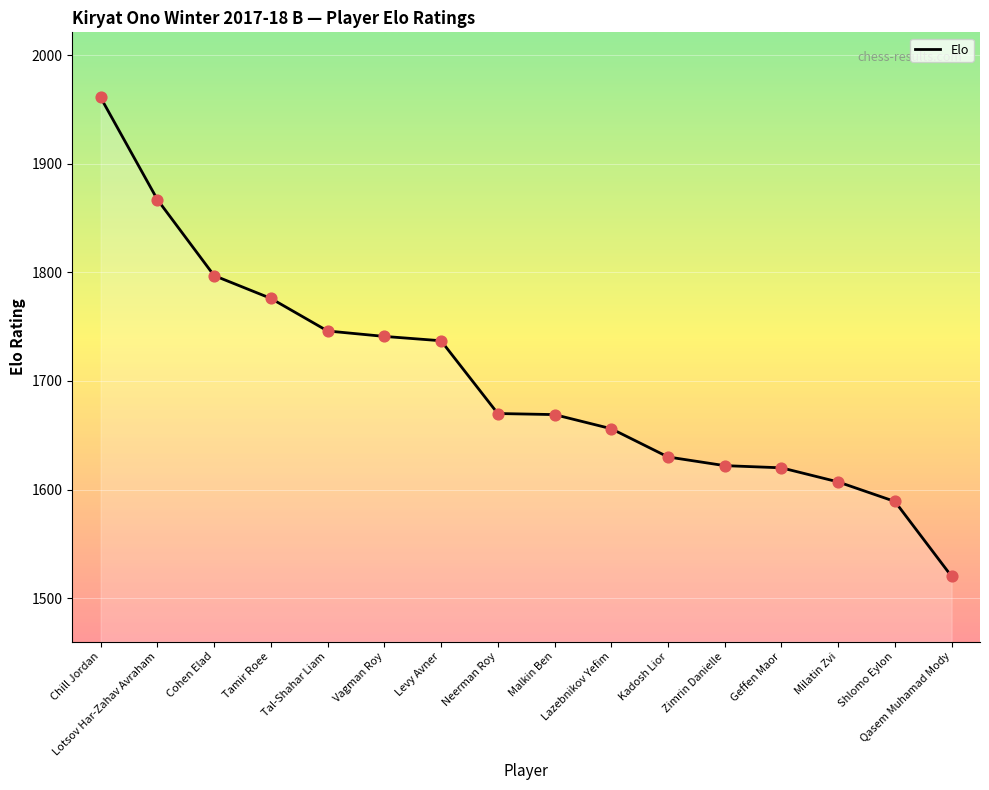

What is the change in value from Geffen Maor to Qasem Muhamad Mody?

-100